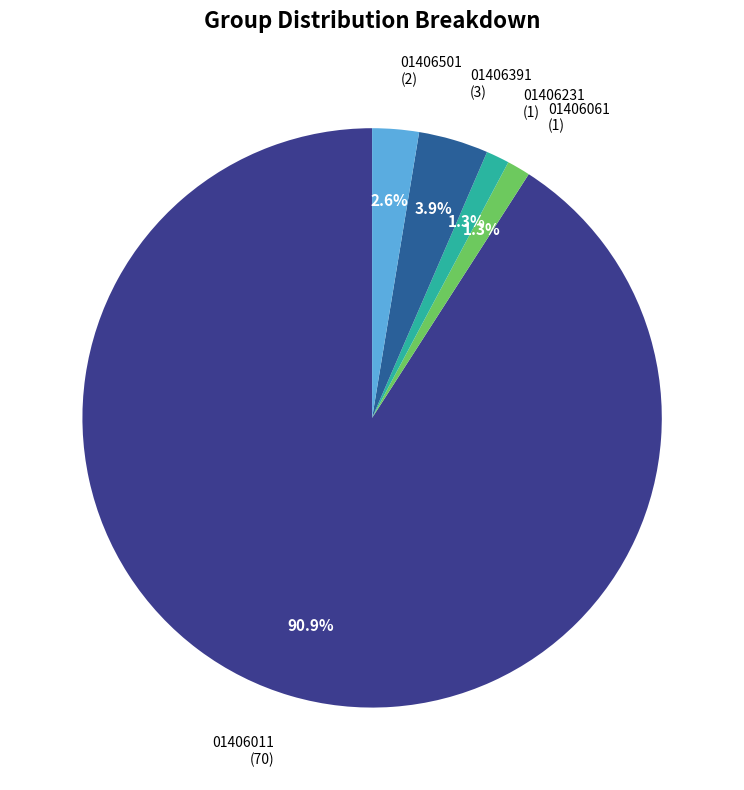

To the nearest percent, what is the average slice percentage?

20%